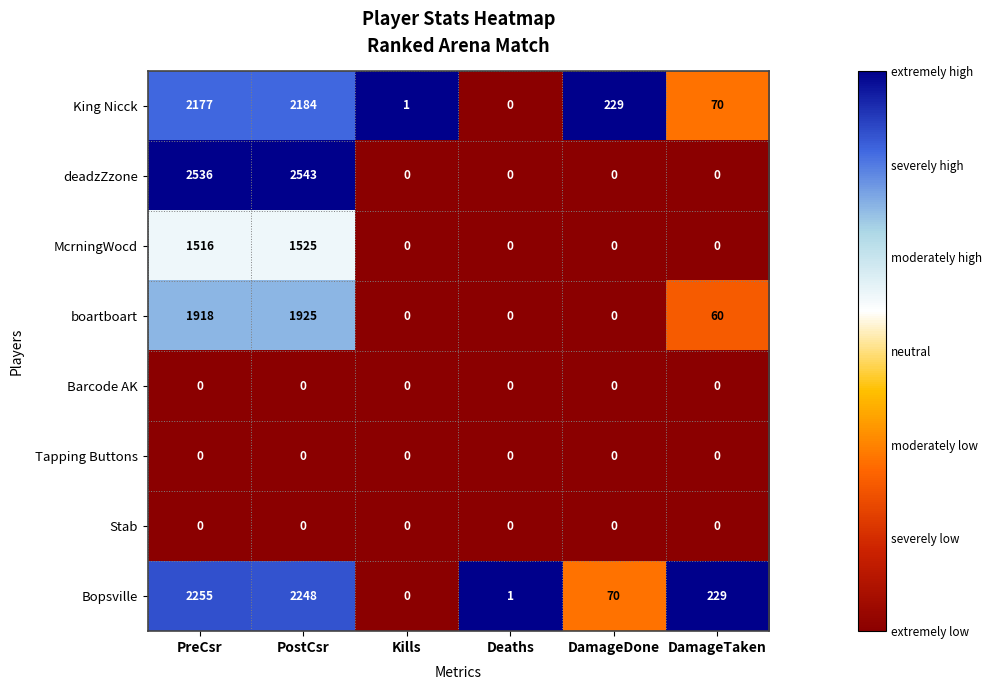

Is it true that King Nicck equals 150 at DamageDone?

False